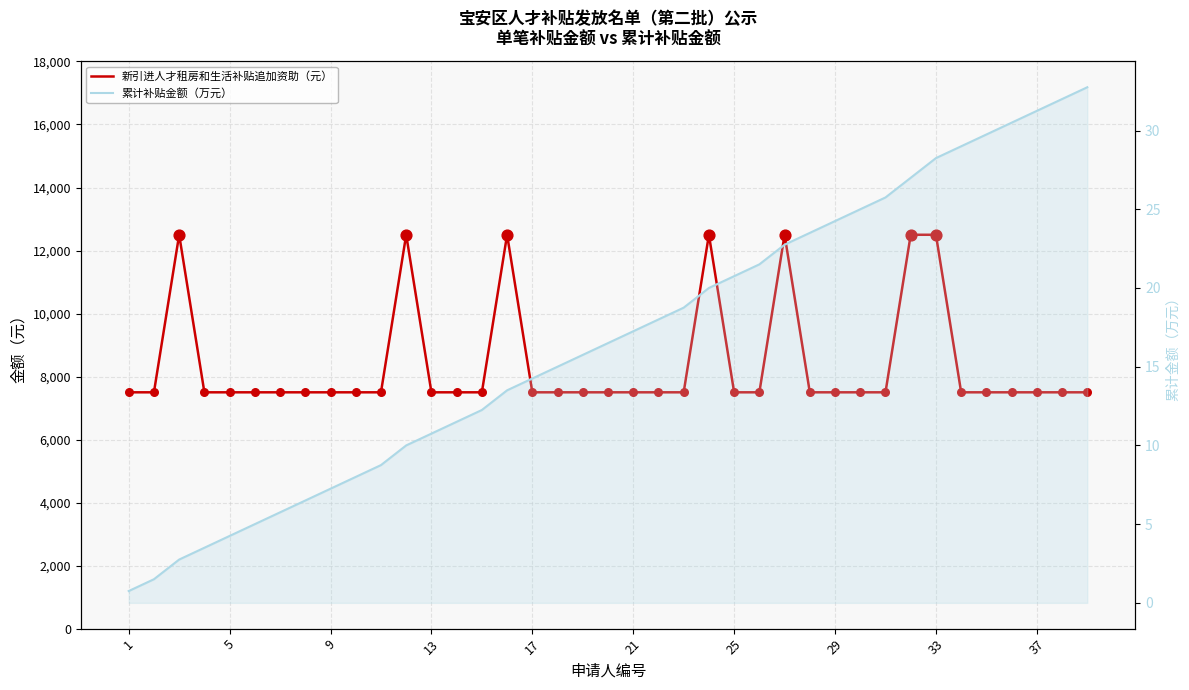

What are all the series names shown in the legend?

新引进人才租房和生活补贴追加资助（元）, 累计补贴金额（万元）